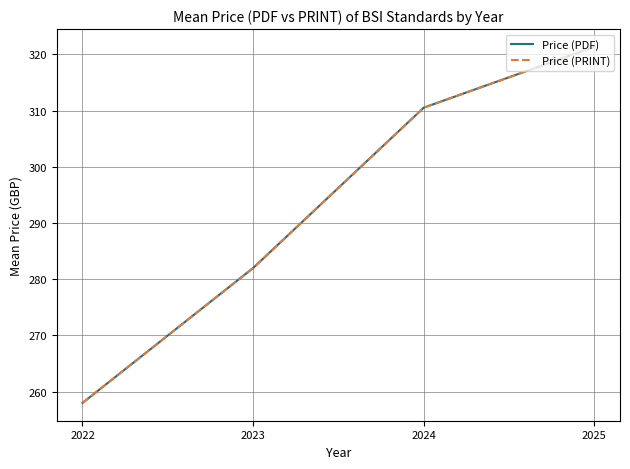

What is the smallest value displayed?

258.0